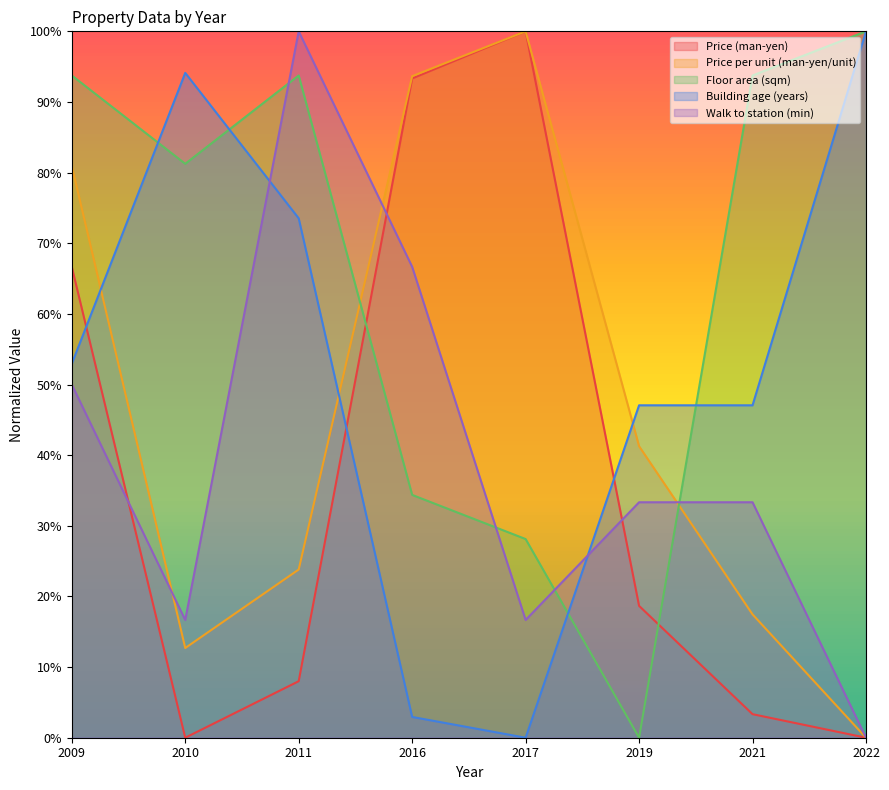

Is the value of Price per unit (man-yen/unit) at 2016 greater than the value of Building age (years) at 2021?

Yes